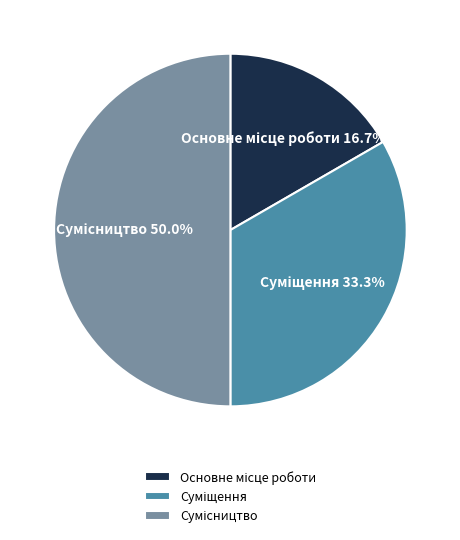

Rank the categories by value from highest to lowest.

Сумісництво, Суміщення, Основне місце роботи